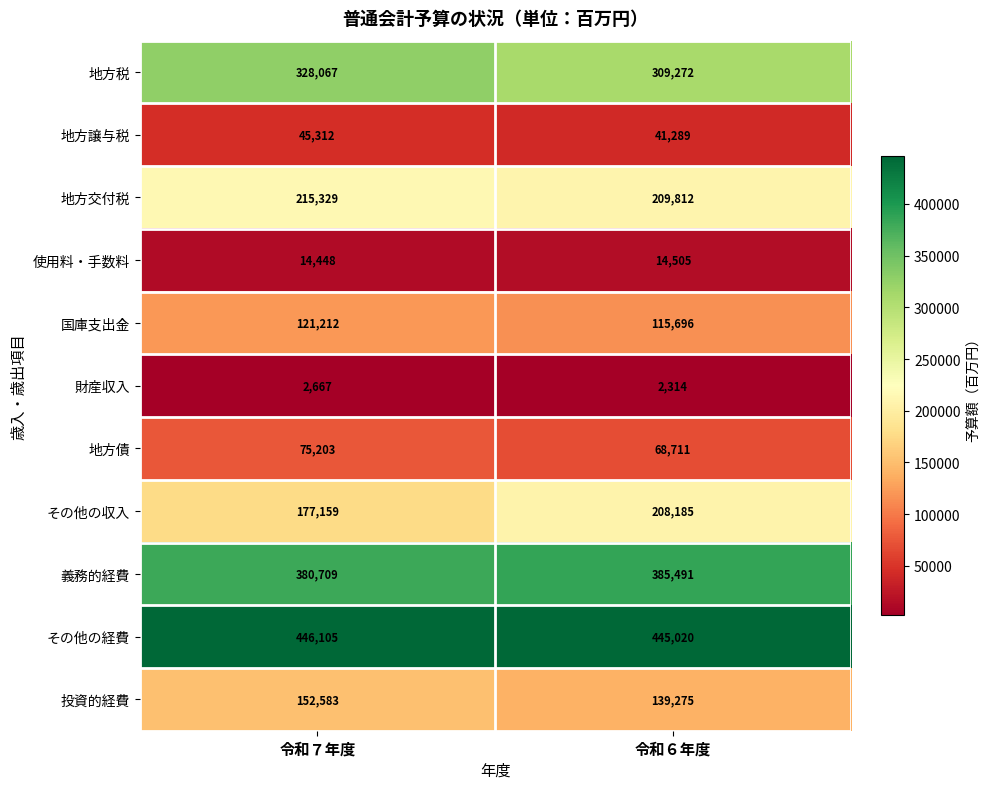

What is the difference between the 投資的経費 values at 令和７年度 and 令和６年度?

13308